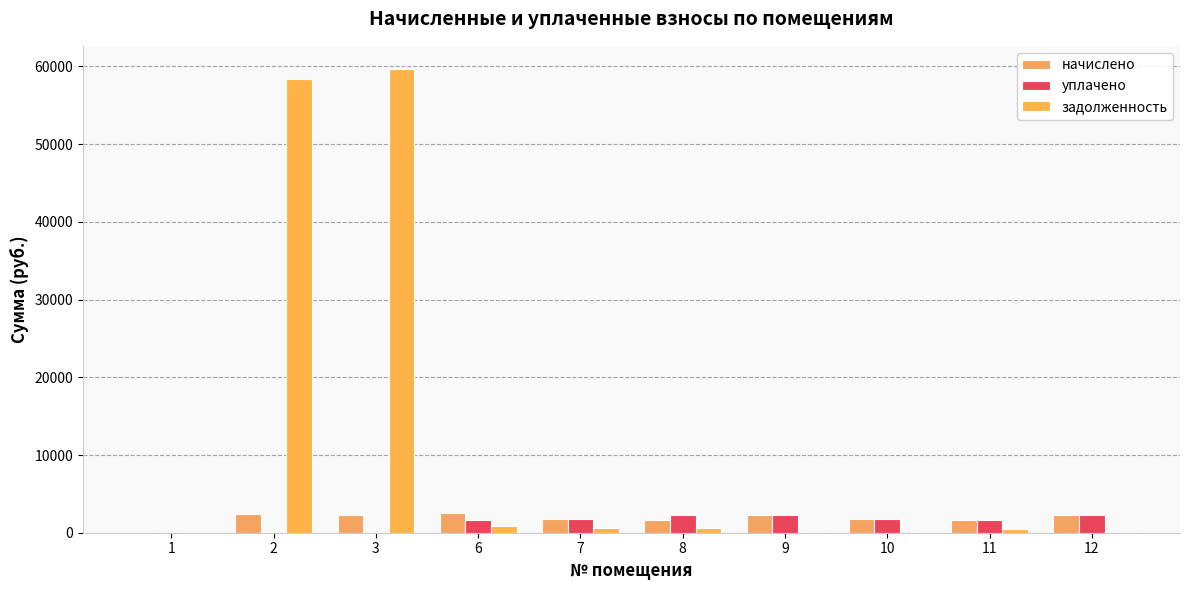

Reading left to right, list all the values displayed in this chart.

начислено: 0.0	2379.2	2342.6	2500.2	1763.3	1697.4	2261.9	1825.7	1572.7	2269.3
уплачено: 0.0	0.0	0.0	1639.0	1763.3	2263.2	2261.9	1825.7	1572.7	2269.3
задолженность: 0.0	58330.2	59667.3	833.4	587.8	565.8	0.0	0.0	524.2	0.0